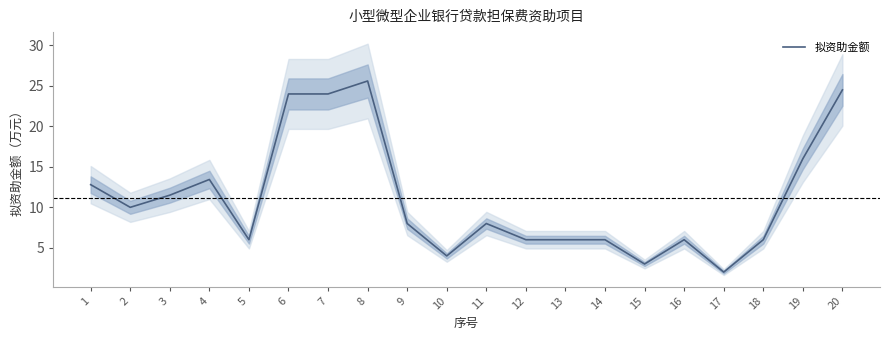

How many data points are less than 8?

9